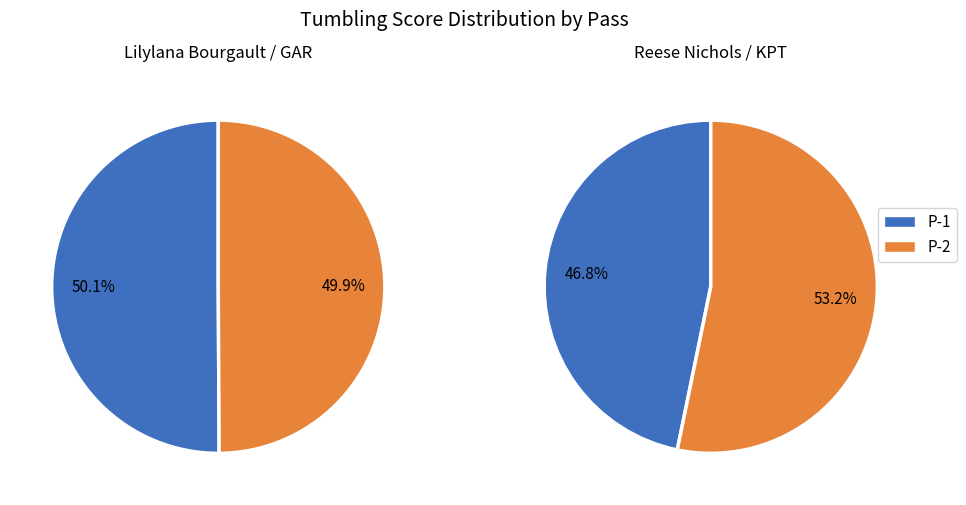

Count the number of slices in the pie.

2